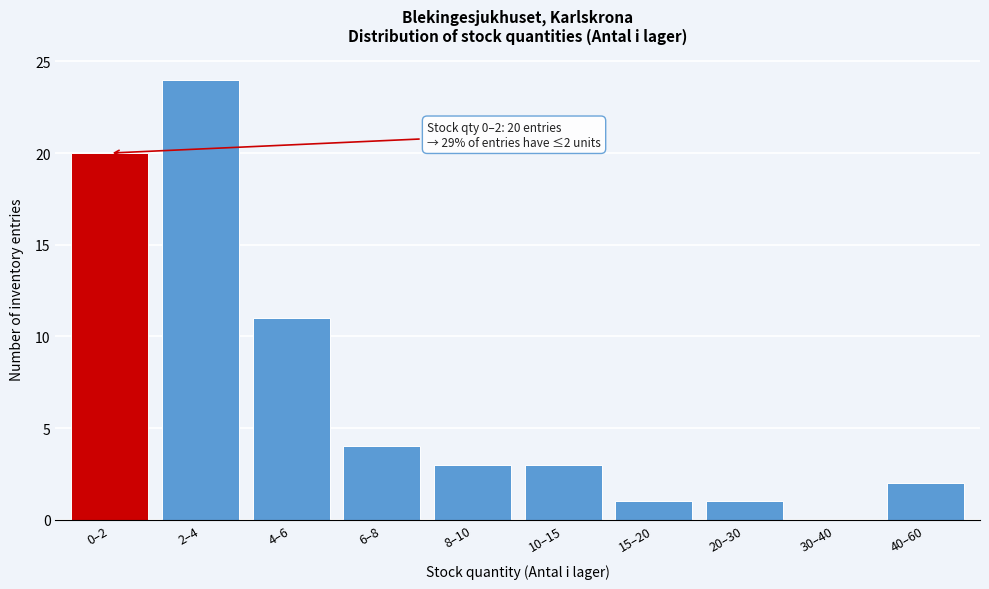

Reading left to right, extract all data points from this chart.

0–2=20	2–4=24	4–6=11	6–8=4	8–10=3	10–15=3	15–20=1	20–30=1	30–40=0	40–60=2